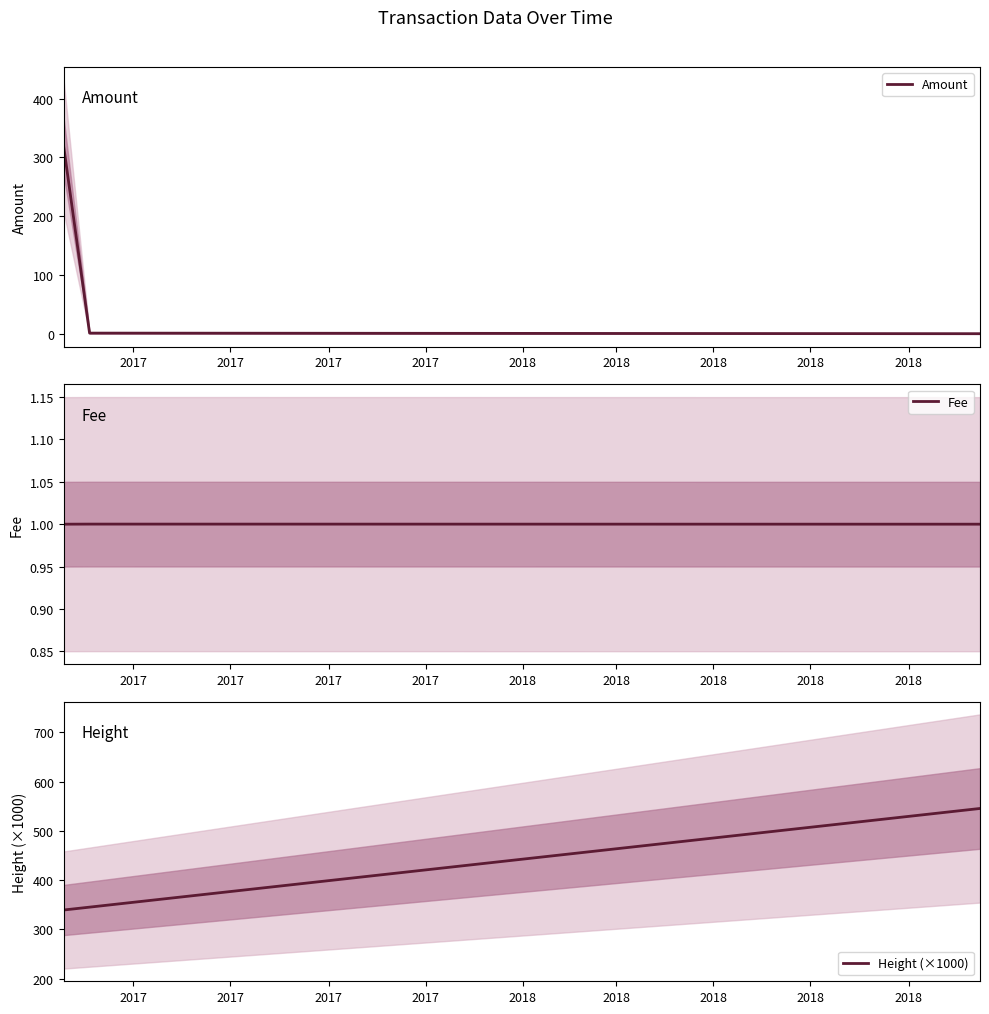

Reading left to right, extract all data points from this chart.

Amount: 320.0	319.0	2.0	1.0
Fee: 1.0	1.0	1.0	1.0
Height (×1000): 339.4	339.4	345.2	545.3